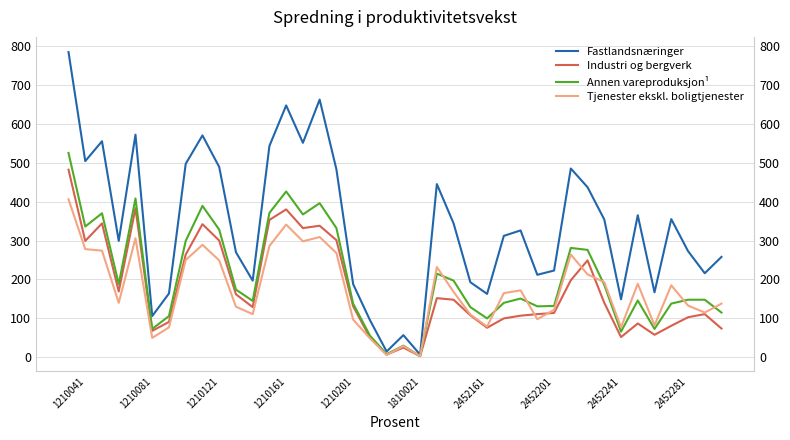

What is the sum of all Tjenester ekskl. boligtjenester values?

6981